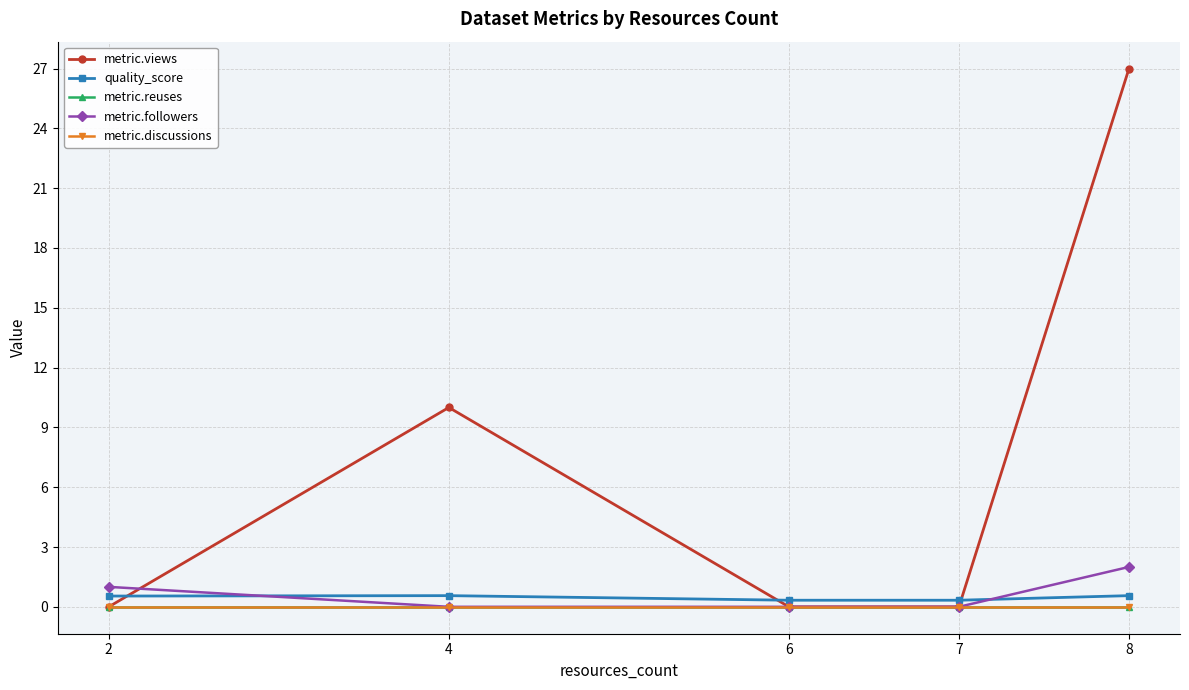

Reading left to right, transcribe all the data shown in this chart.

metric.views: 0.0	10.0	0.0	0.0	27.0
quality_score: 0.5	0.6	0.3	0.3	0.6
metric.reuses: 0.0	0.0	0.0	0.0	0.0
metric.followers: 1.0	0.0	0.0	0.0	2.0
metric.discussions: 0.0	0.0	0.0	0.0	0.0